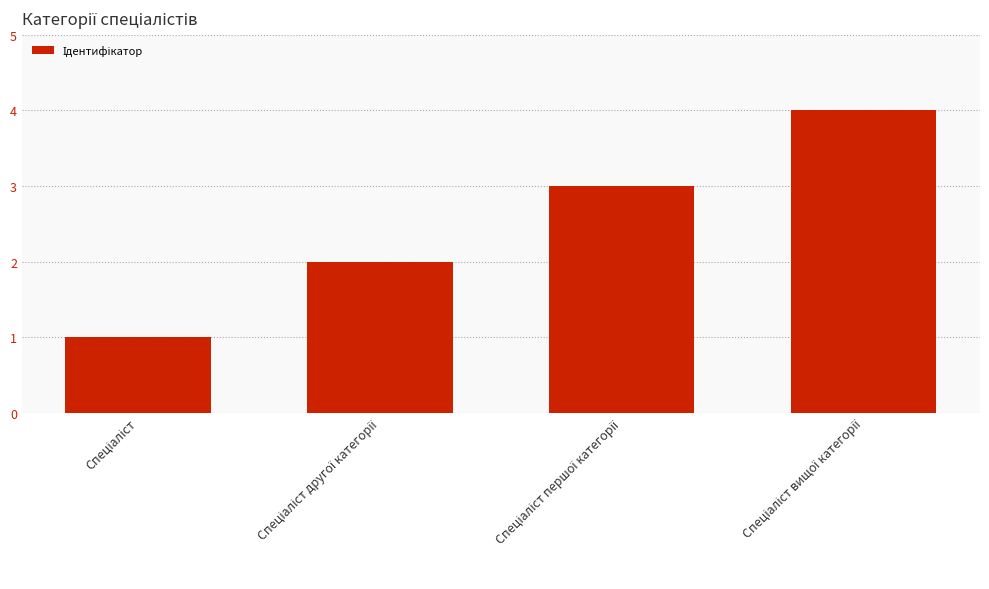

What is the difference between the maximum and minimum values?

3